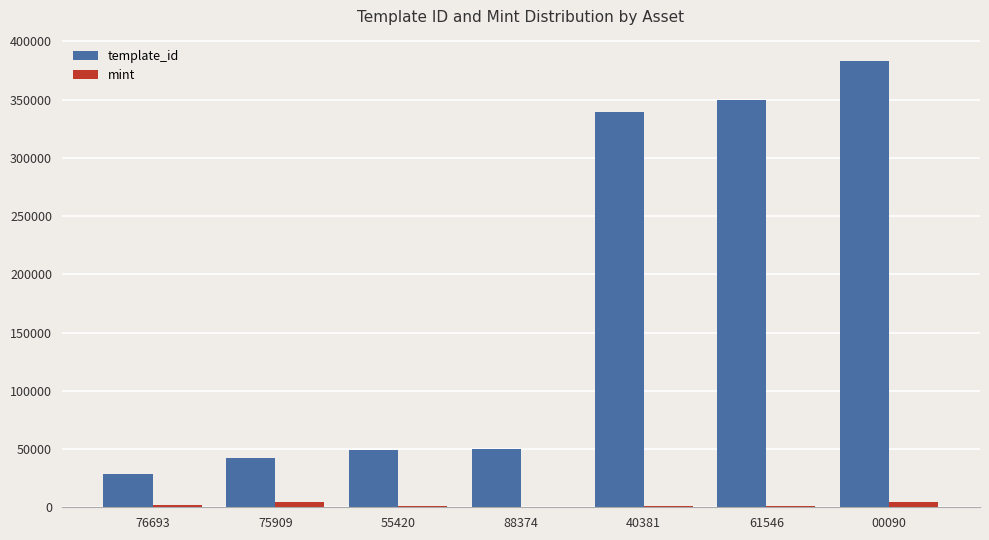

What is the highest value of the template_id series?

383071